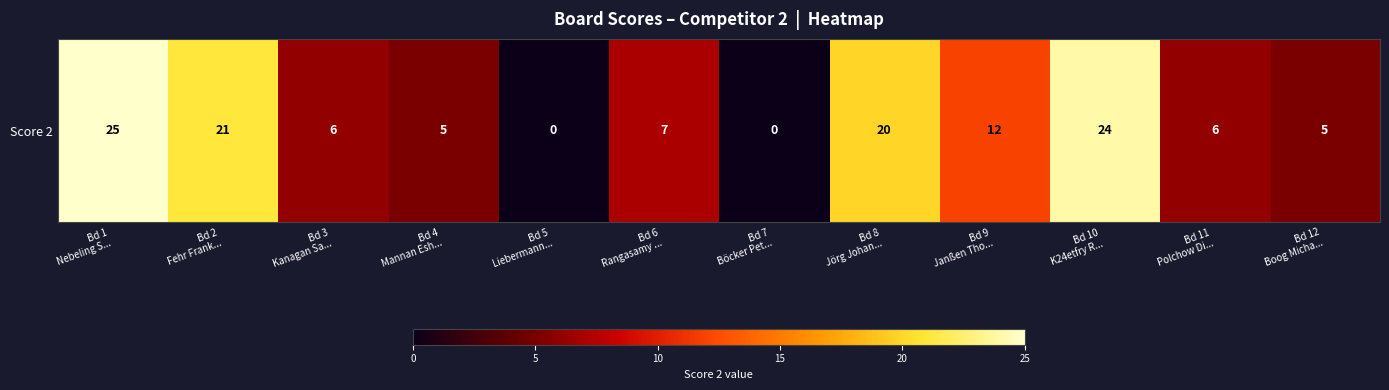

What is the difference between the maximum and minimum values?

25